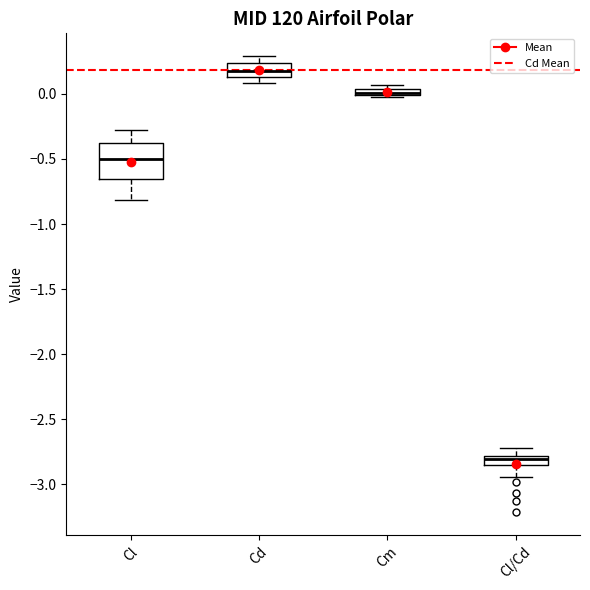

Which box is the tallest, from its lower edge to its upper edge?

Cl